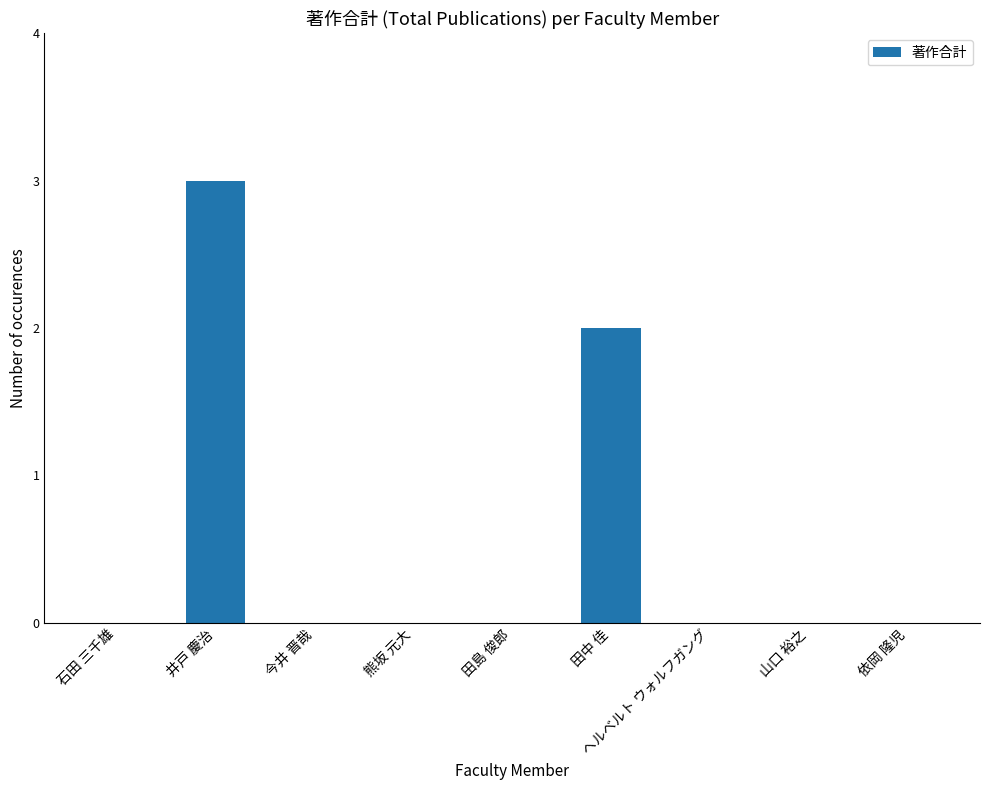

Reading left to right, extract all data points from this chart.

0	3	0	0	0	2	0	0	0